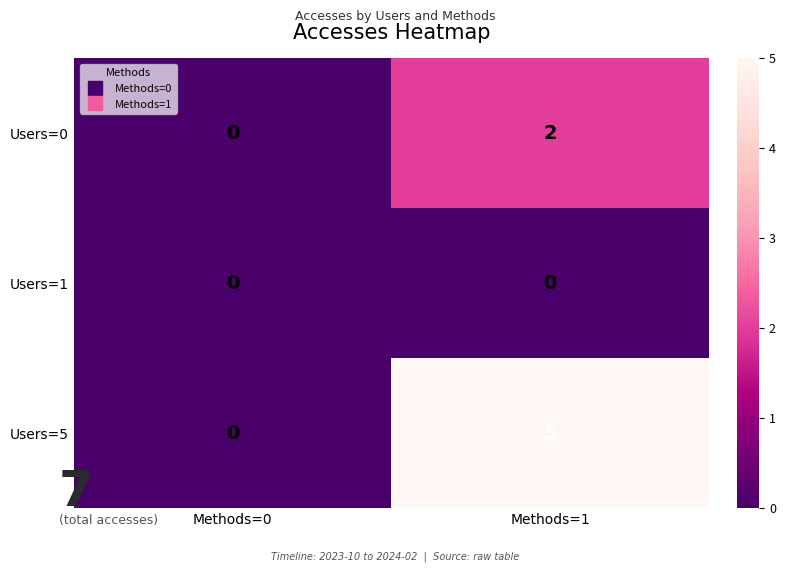

Reading left to right, transcribe all the data shown in this chart.

Users=0: 0	2
Users=1: 0	0
Users=5: 0	5